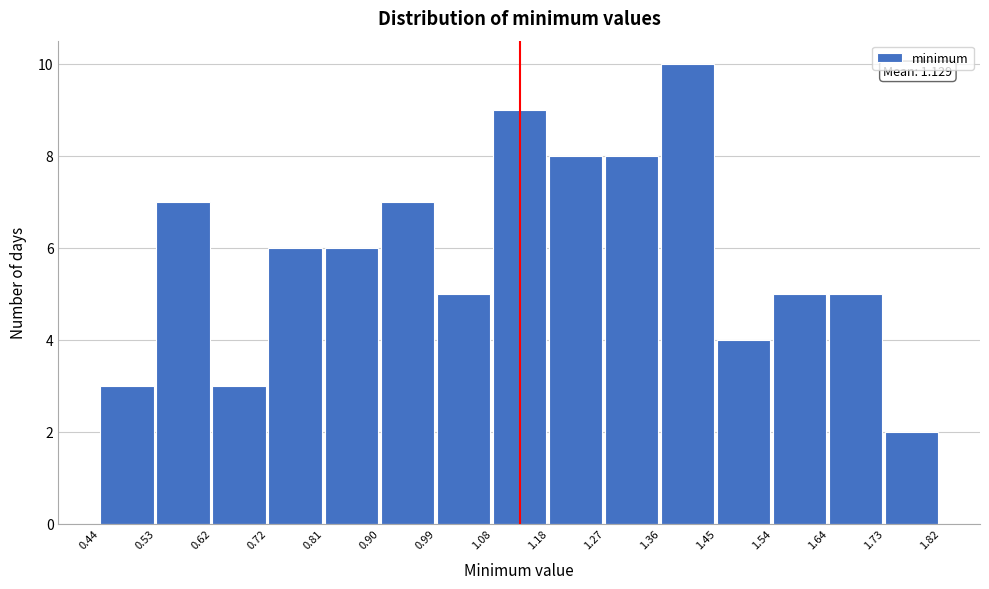

Which range on the x-axis has the tallest bar?

1.36 to 1.45